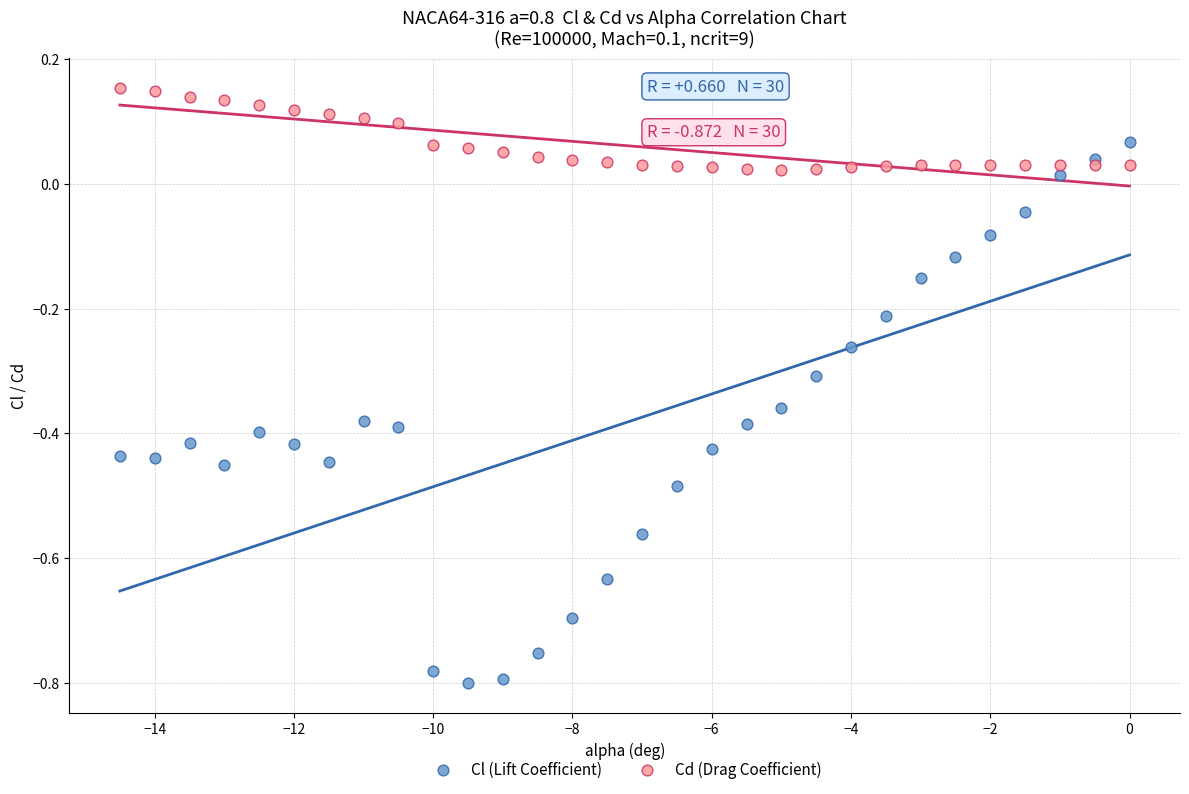

What is the X range (max minus min) for the scatter plot?

14.5